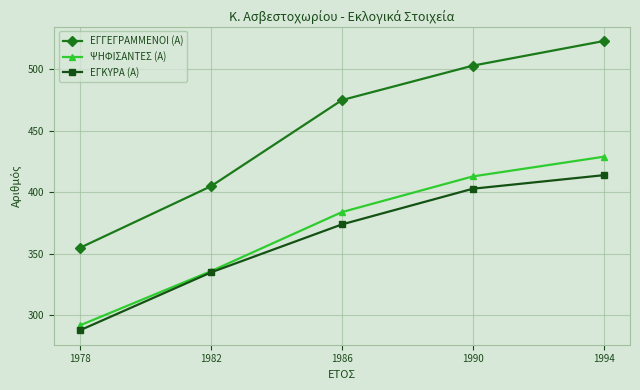

Read the ΨΗΦΙΣΑΝΤΕΣ (Α) value at 1982, to the nearest 5.

335